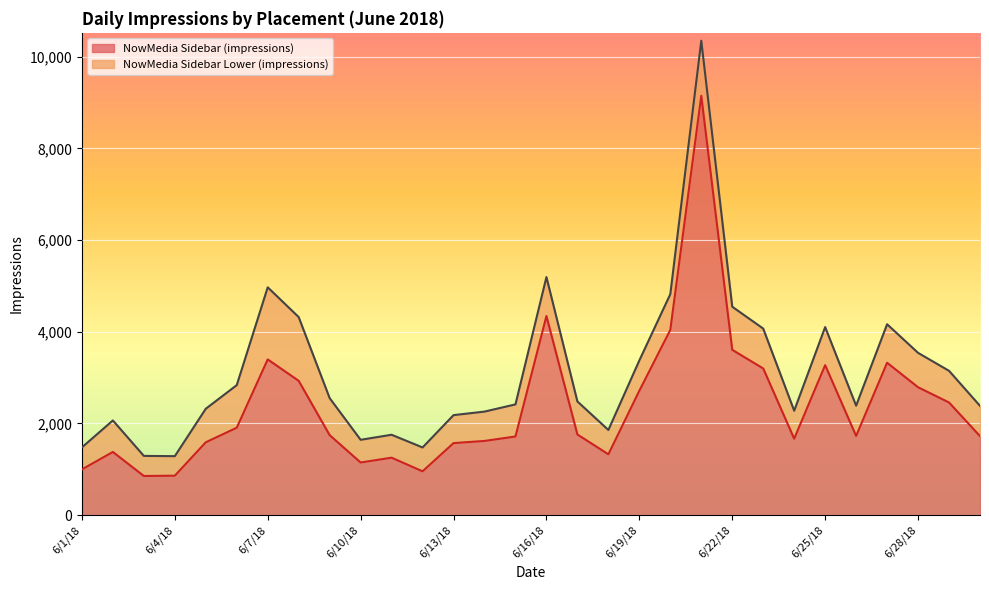

What is the sum of all values?

71030